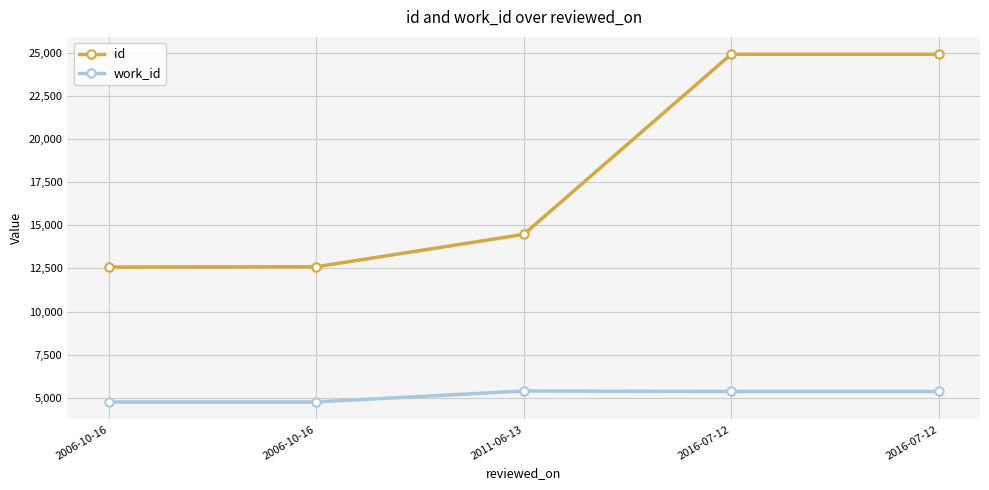

What value does the id series have at 2011-06-13?

14477